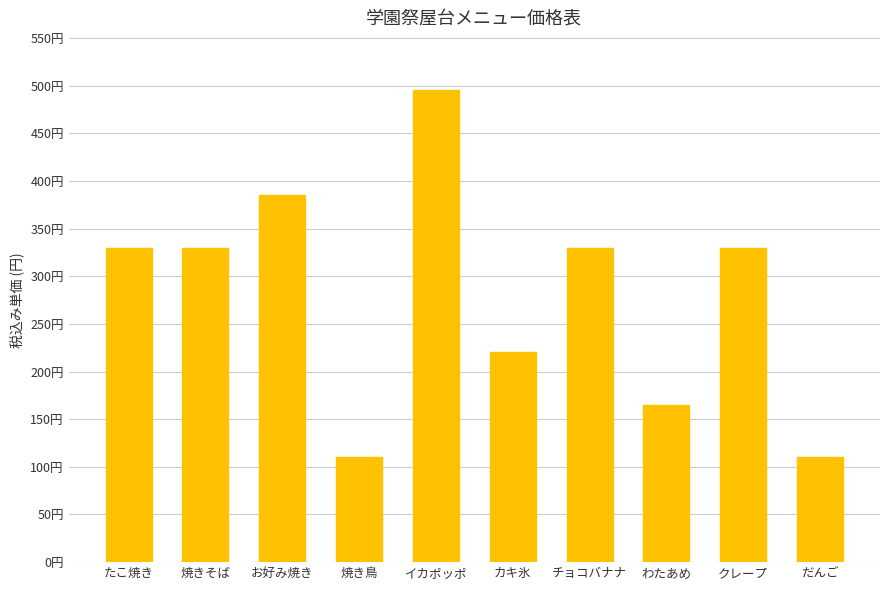

Does the chart contain any negative values?

No